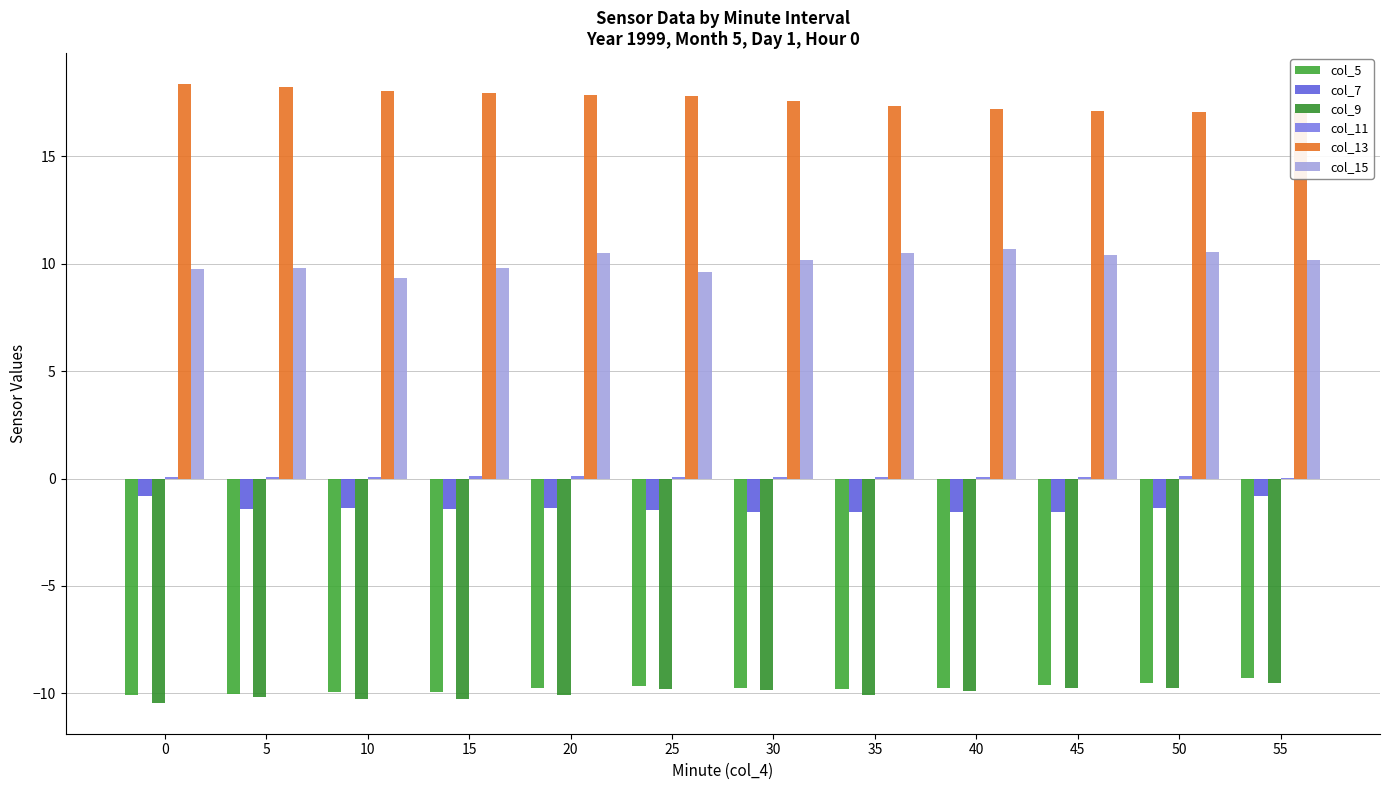

What is the sum of the col_13 values at 40 and 10?

35.3